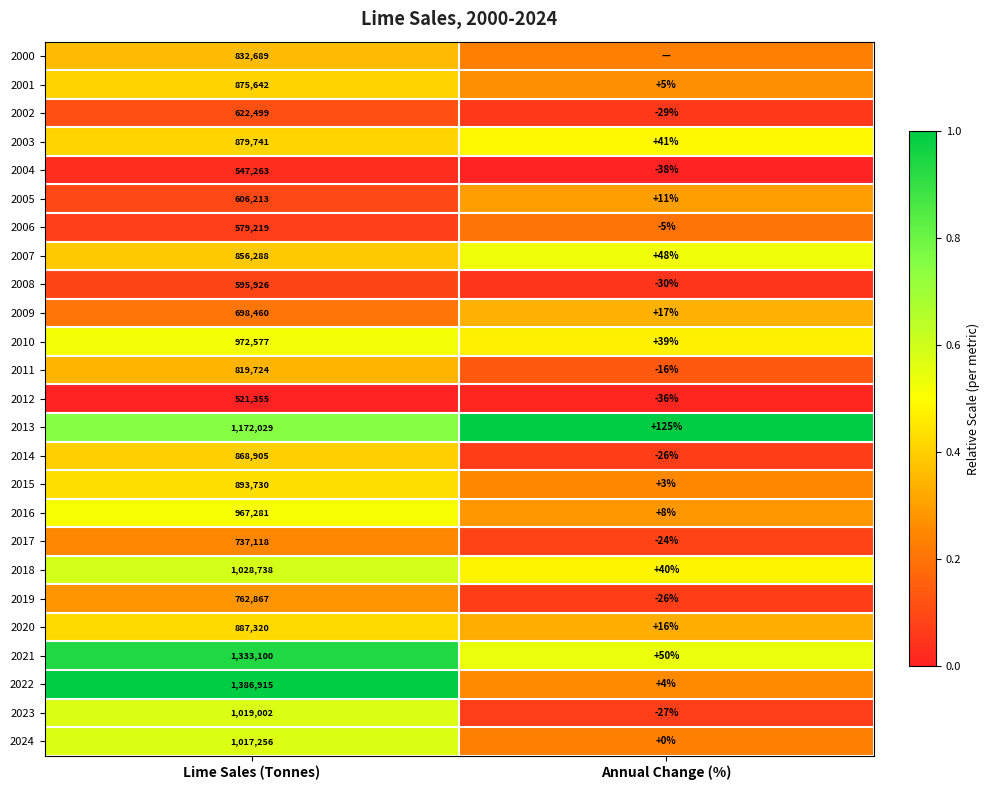

Where is 2014 nearest to the value 434439?

Annual Change (%)